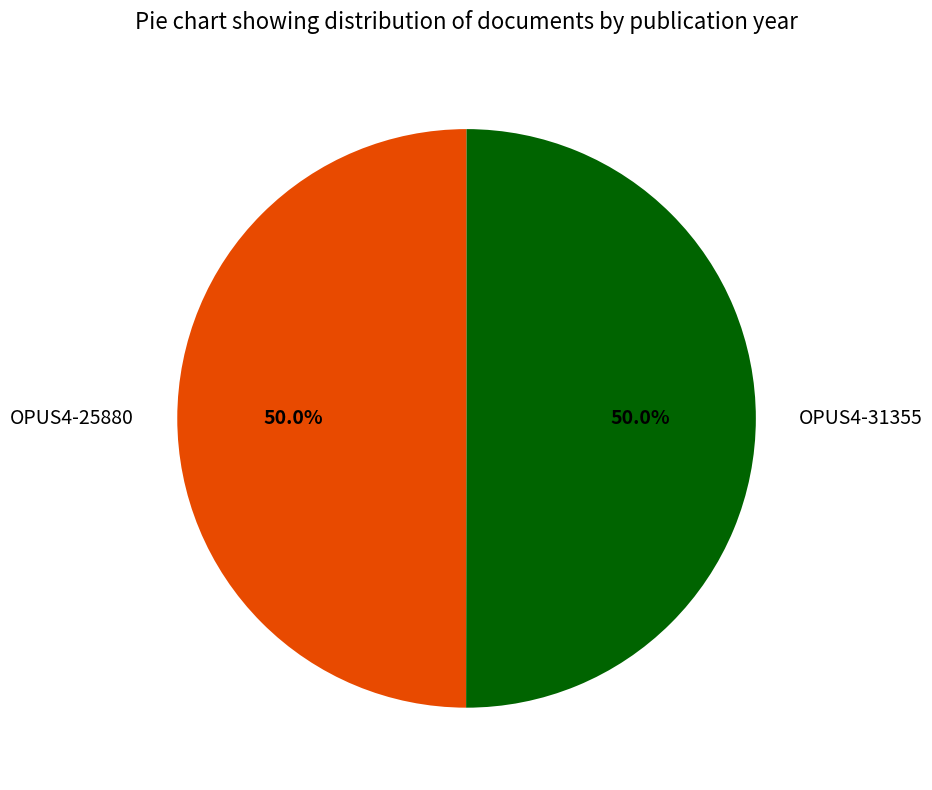

Is it true that OPUS4-25880 is 56% of the pie?

False